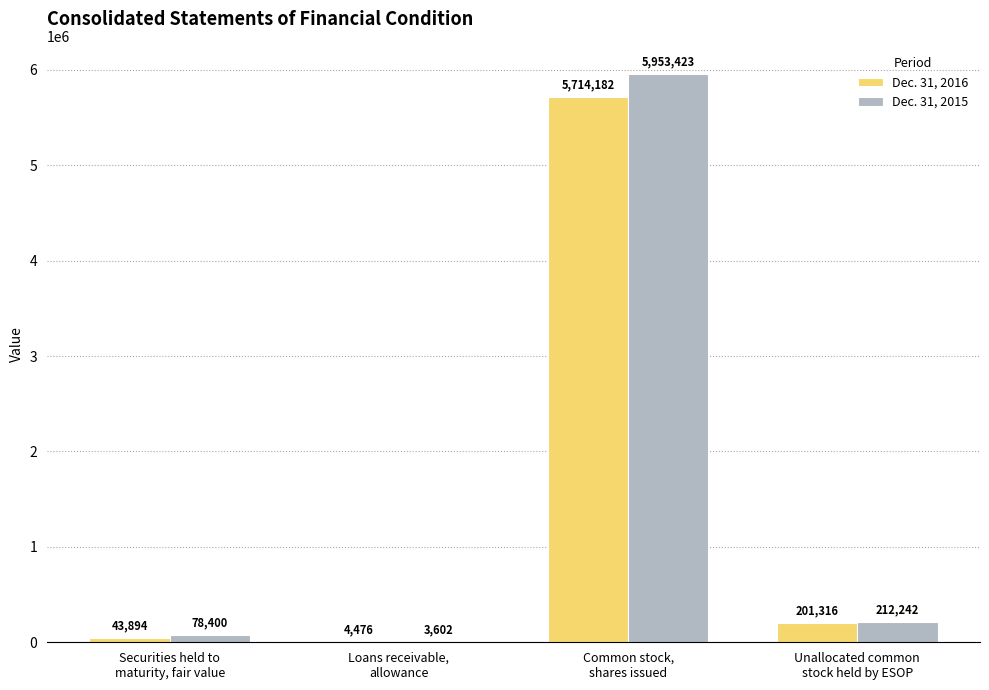

Which series has the largest total across all categories?

Dec. 31, 2015